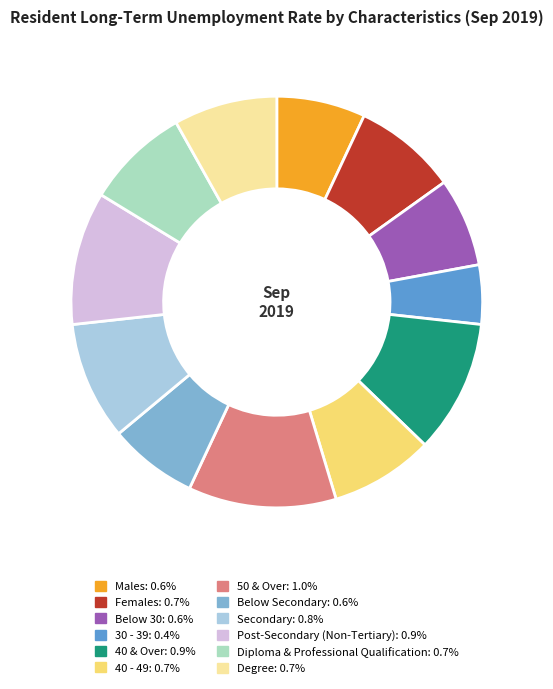

Which category has the biggest portion of the pie?

50 & Over